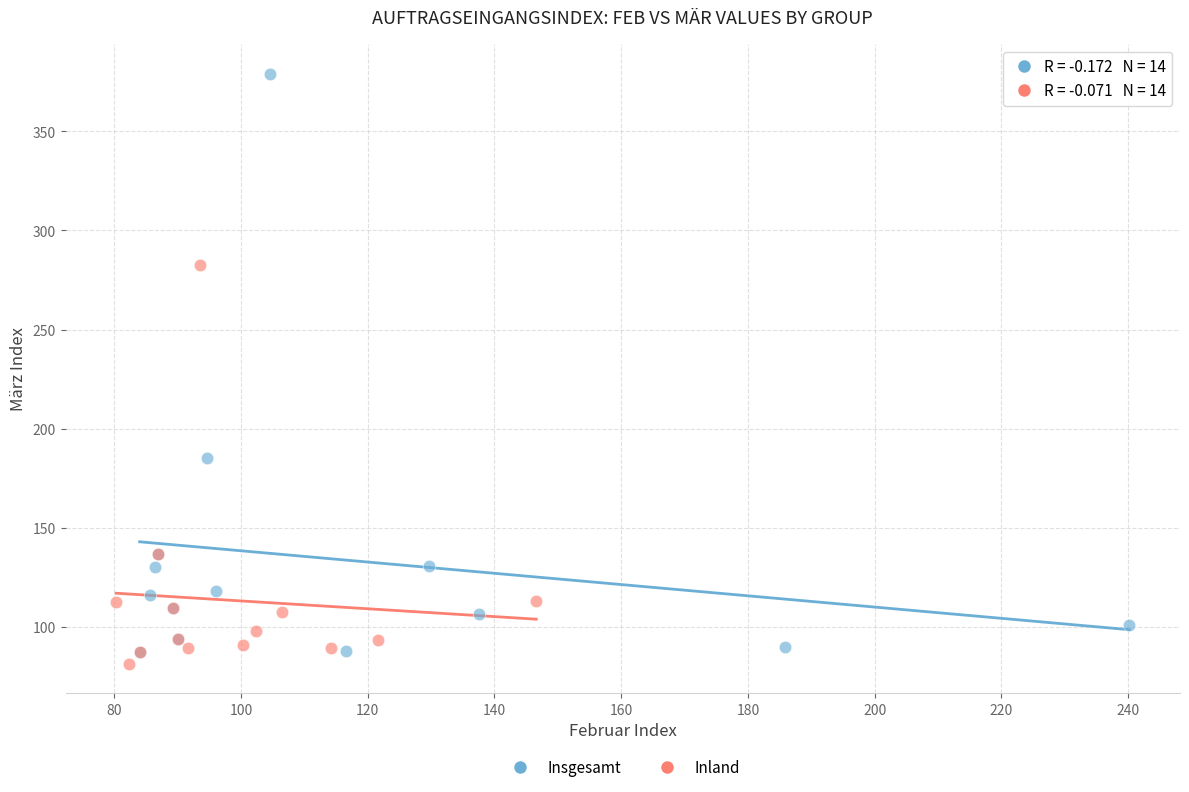

Which series has the widest spread of Y values?

Insgesamt